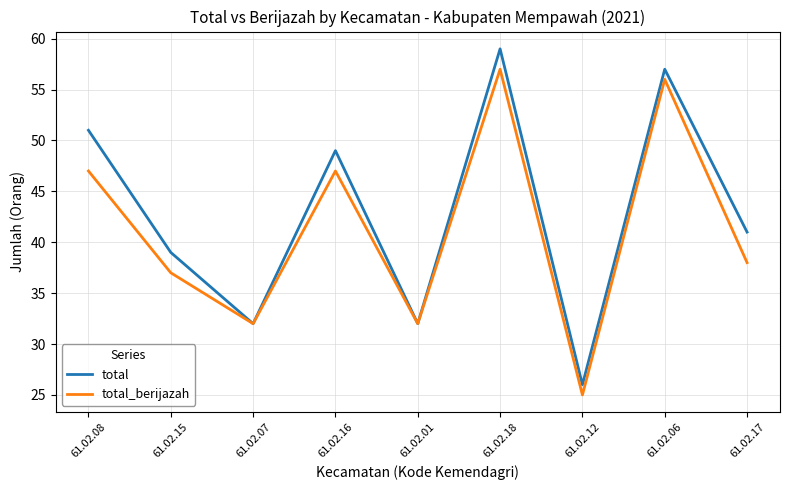

What are all the series names shown in the legend?

total, total_berijazah